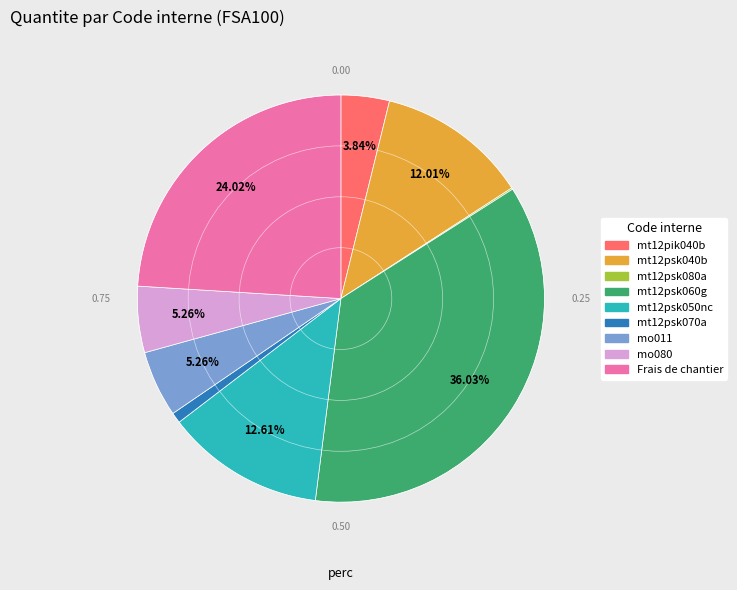

Does mt12psk070a represent more than half of the total?

No